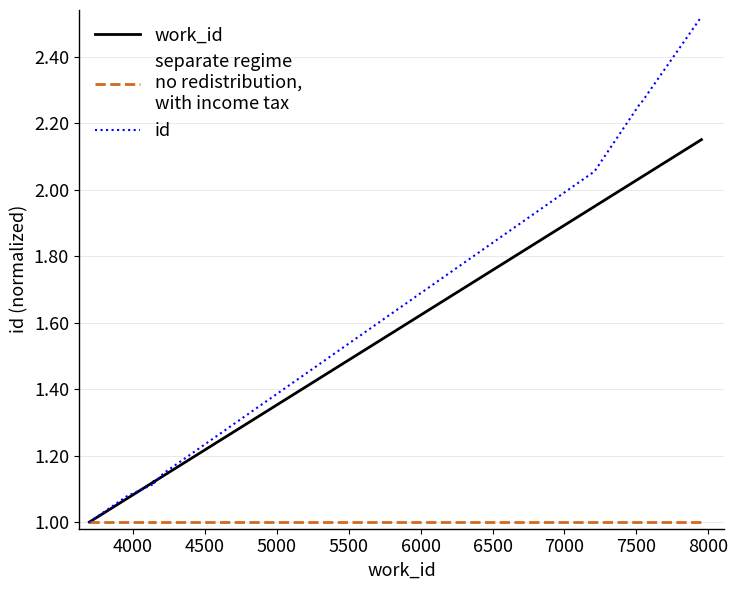

Which series changed the most between 4000 and 7500?

id